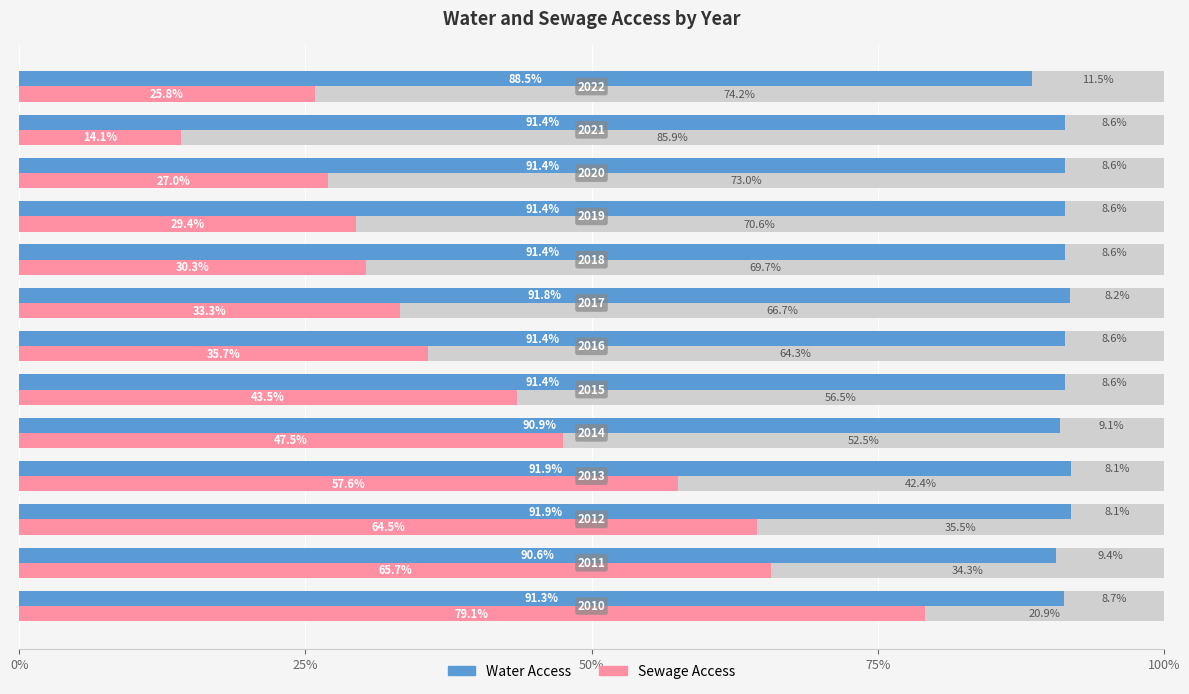

The Water Access series shows 60.2 at 50%. True or false?

False